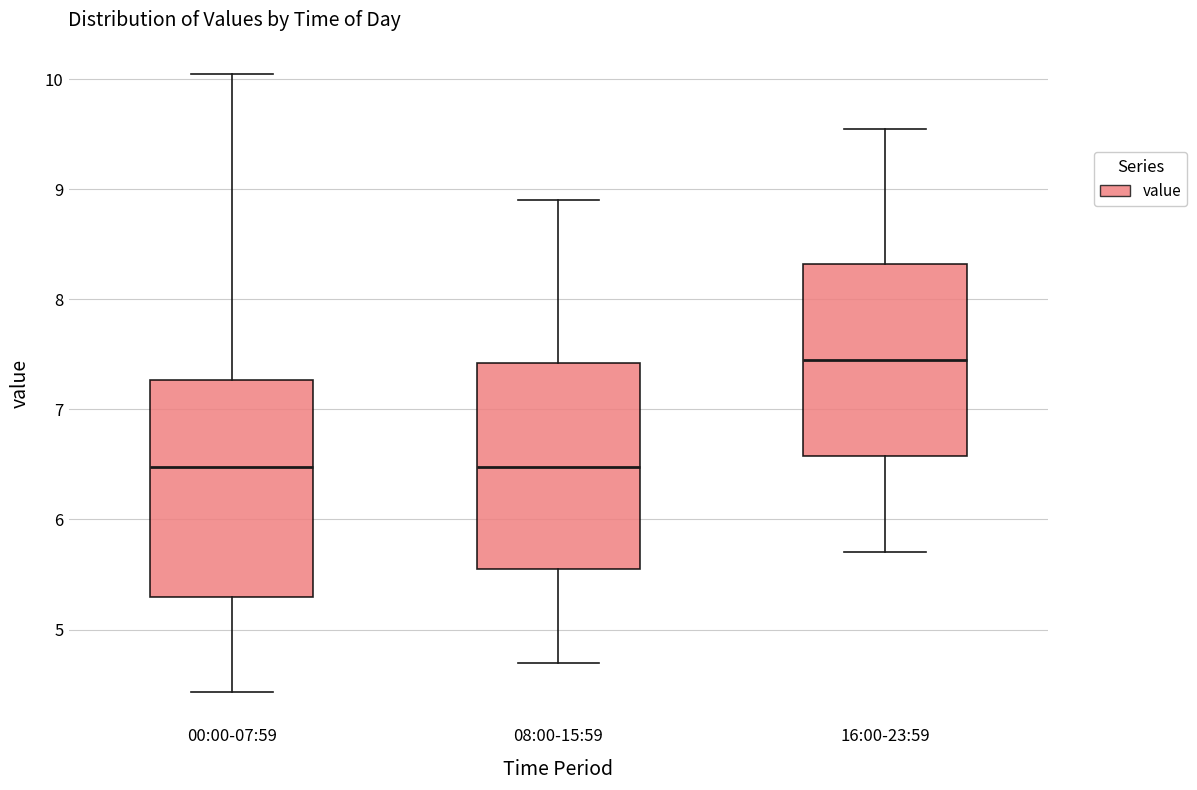

Which box has the highest median line?

16:00-23:59